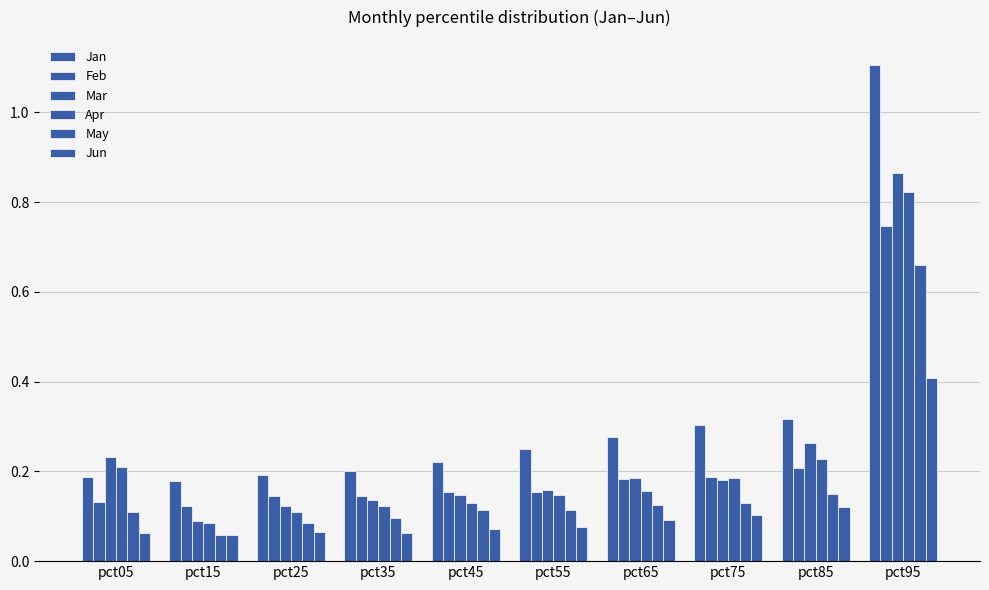

What is the difference between the maximum and minimum values in the May series?

0.6